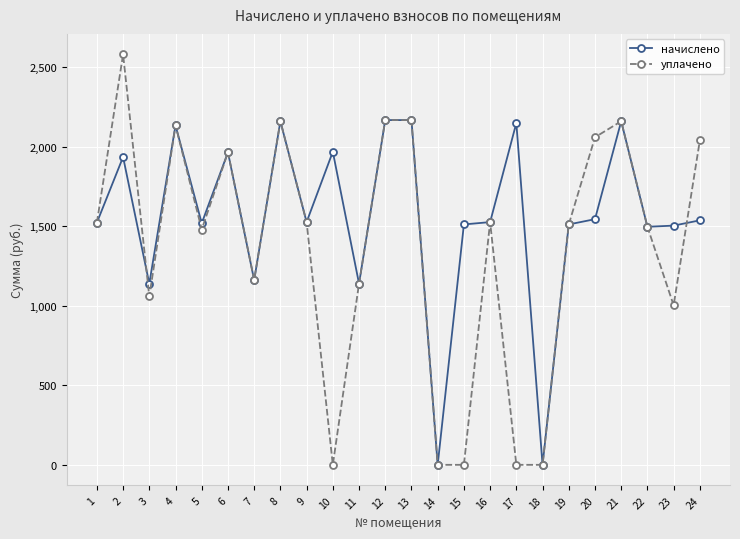

At which category does уплачено reach its first local valley?

3